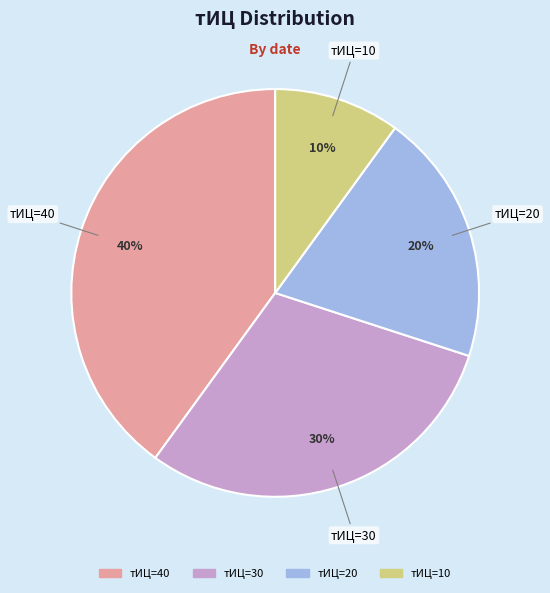

Is there any slice that represents more than half of the pie?

No